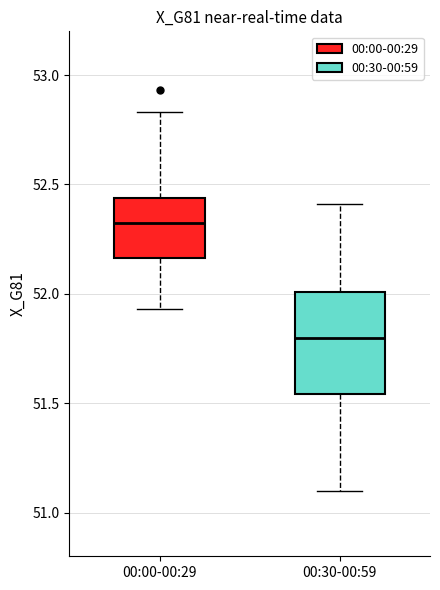

Reading left to right, transcribe this box plot: for each box, give where its median line is, the range the box spans, and where its two whiskers end, as read against the y-axis. The values are not printed on the chart, so give them approximately, as read against the axis.

00:00-00:29: median 52.35, box 52.15 to 52.45, whiskers 51.95 to 52.85
00:30-00:59: median 51.80, box 51.55 to 52.00, whiskers 51.10 to 52.40